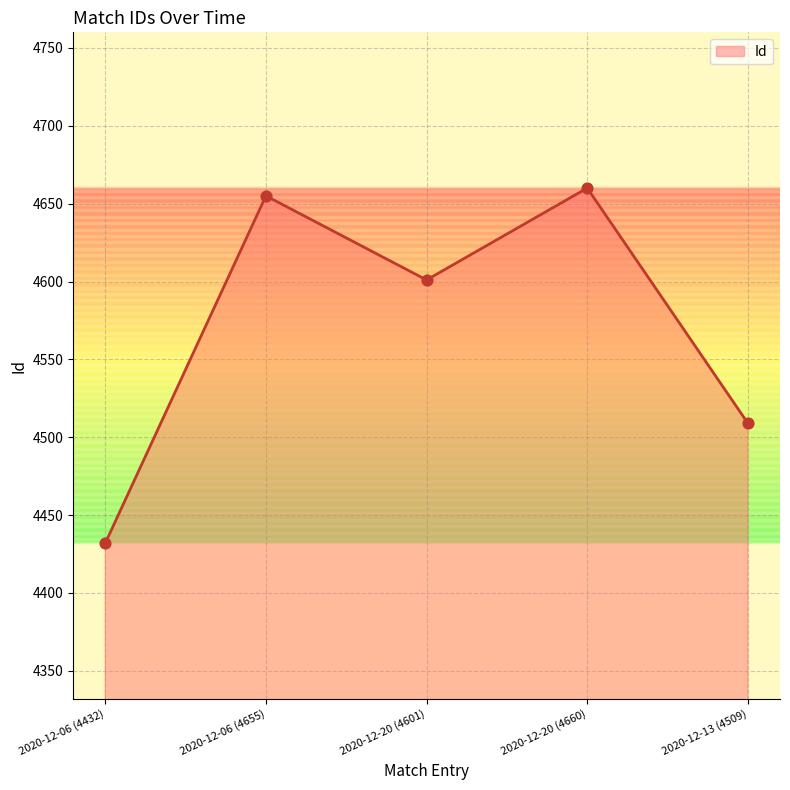

Between 2020-12-06 (4655) and 2020-12-06 (4432), which is larger?

2020-12-06 (4655)